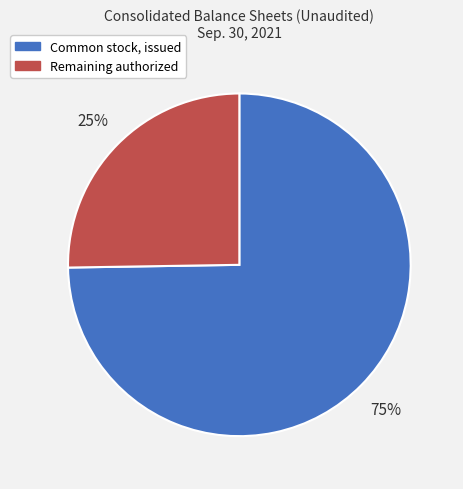

Approximately how many times larger is the value at Remaining authorized compared to Common stock, issued?

0.3